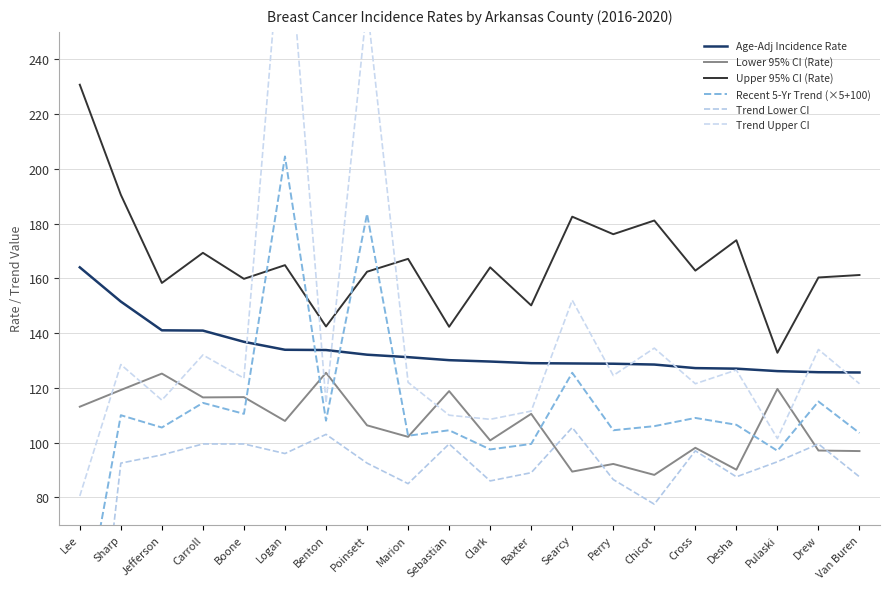

What is the highest value of the Age-Adj Incidence Rate series?

164.0